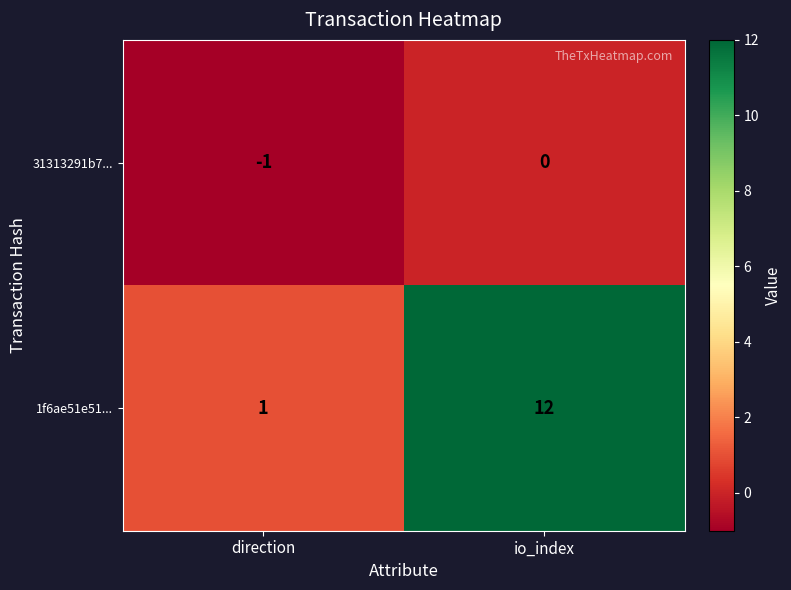

Which label corresponds to the largest value in the chart?

io_index